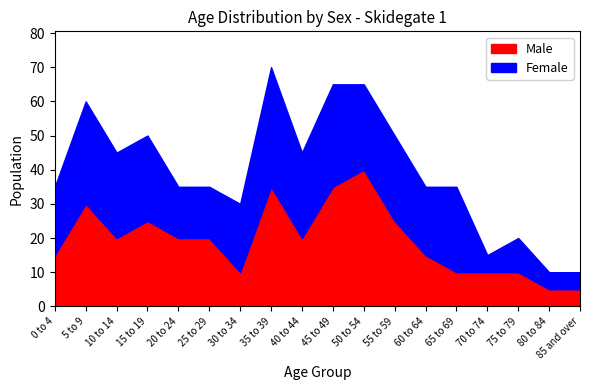

What is the label of the 9th point from the left?

40 to 44